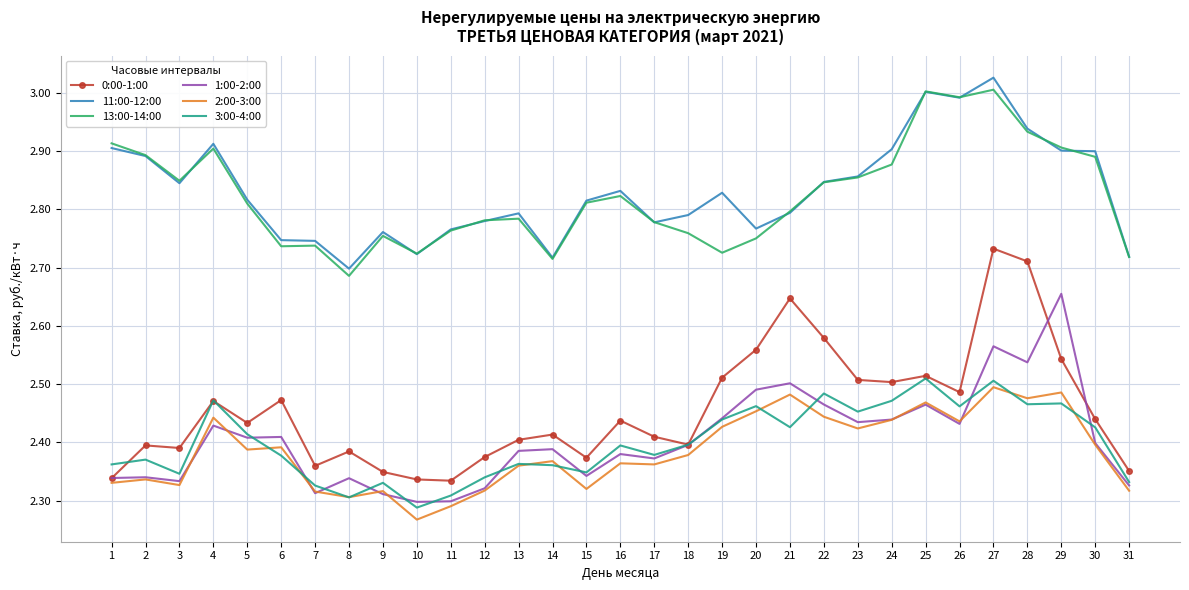

Is it true that 3:00-4:00 equals 1.2 at 27?

False